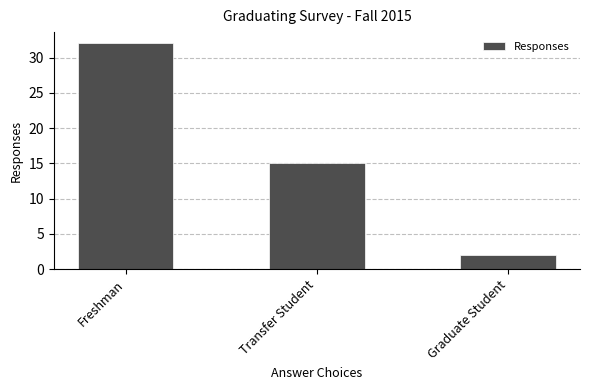

Where is the data nearest to the value 17?

Transfer Student